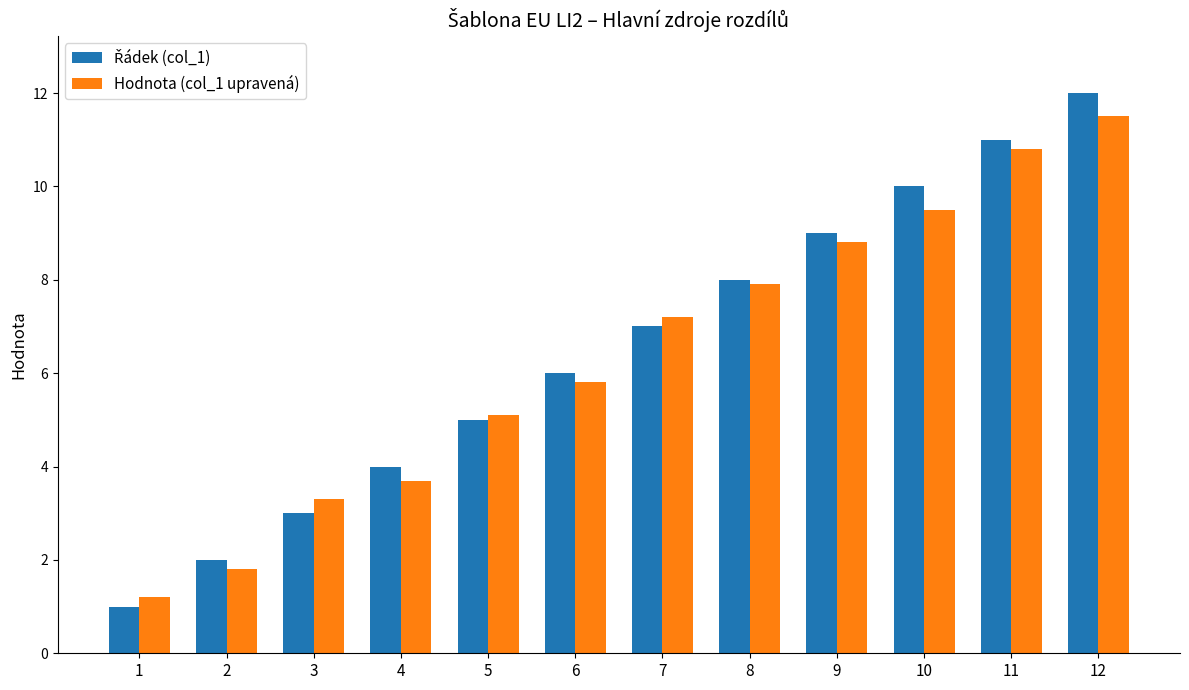

What is the smallest value displayed?

1.0